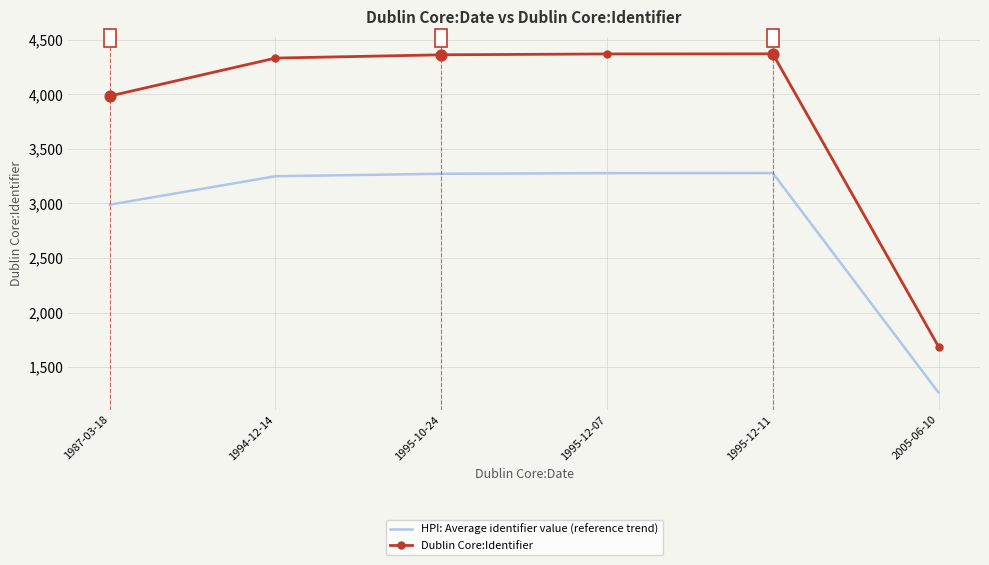

What are all the series names shown in the legend?

HPI: Average identifier value (reference trend), Dublin Core:Identifier